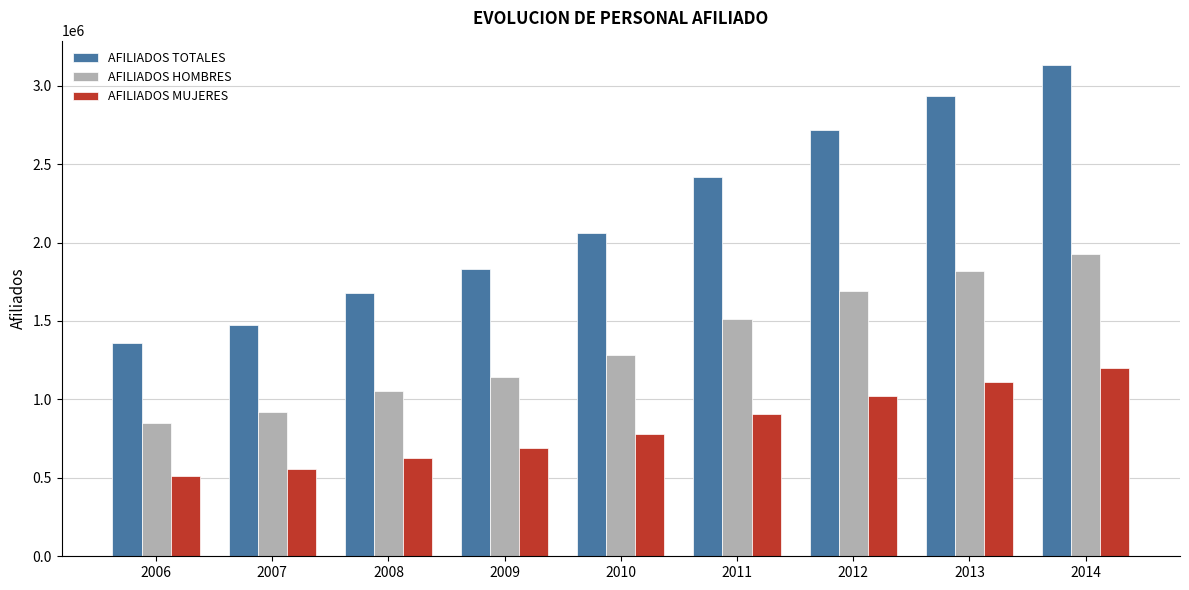

At 2014, list the series in order from largest to smallest.

AFILIADOS TOTALES, AFILIADOS HOMBRES, AFILIADOS MUJERES